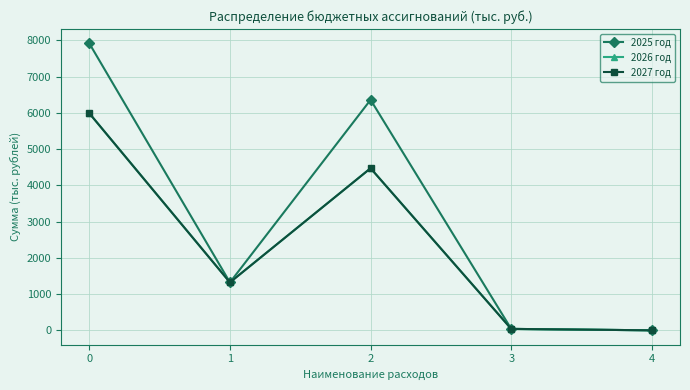

What is the sum of all 2025 год values?

15642.6